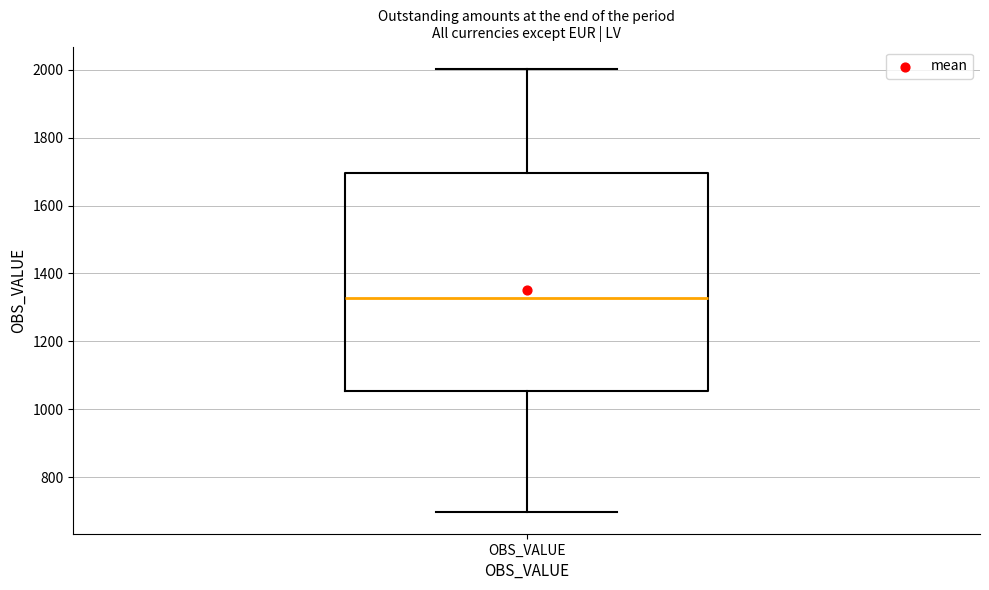

Read this box plot against the y-axis: the position of the median line, the range covered by the box, and the ends of both whiskers. The values are not printed on the chart, so give them approximately, as read against the axis.

median 1320, box 1060 to 1700, whiskers 700 to 2000